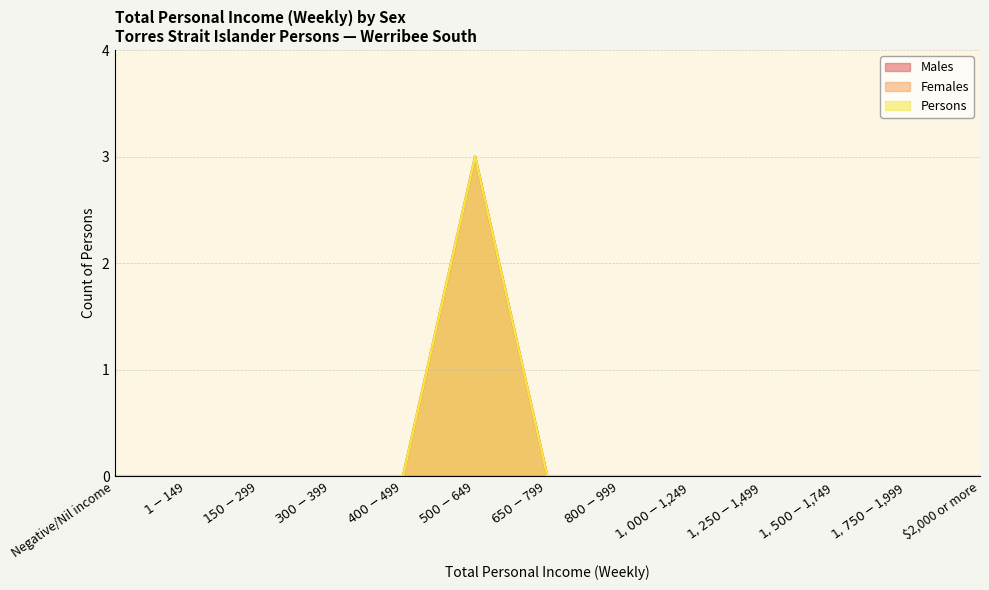

Which has a higher value, $1,500-$1,749 or $400-$499?

$1,500-$1,749